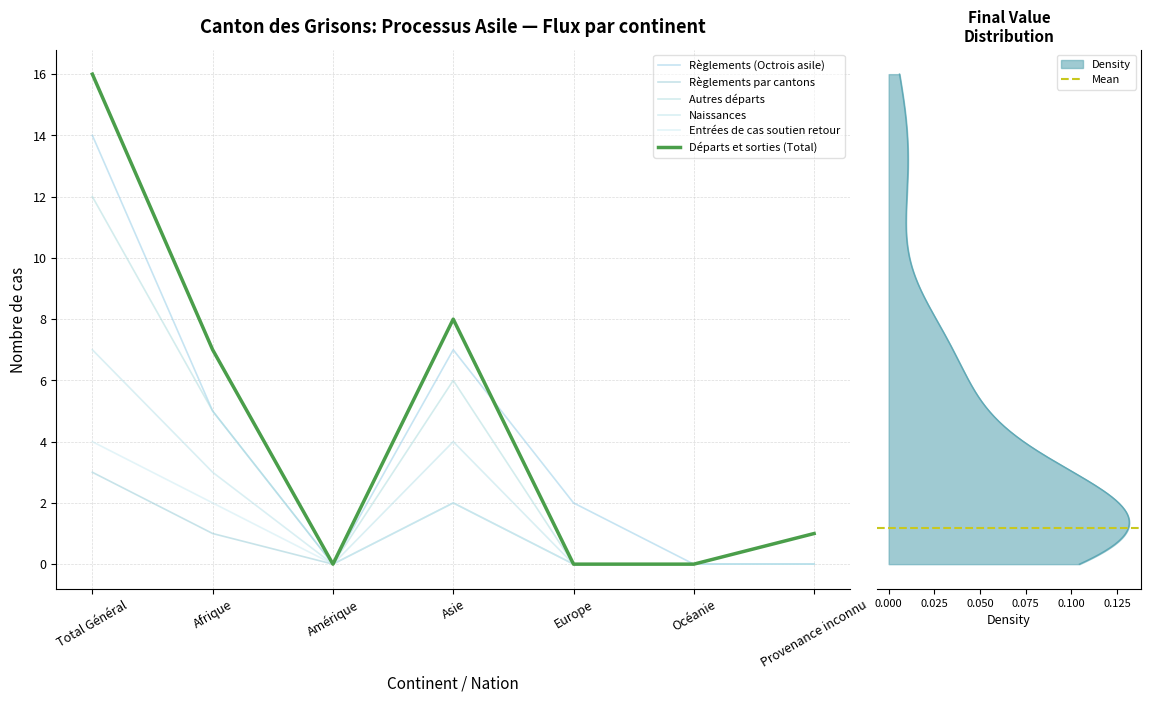

Is it true that Entrées de cas soutien retour equals 1 at Afrique?

False